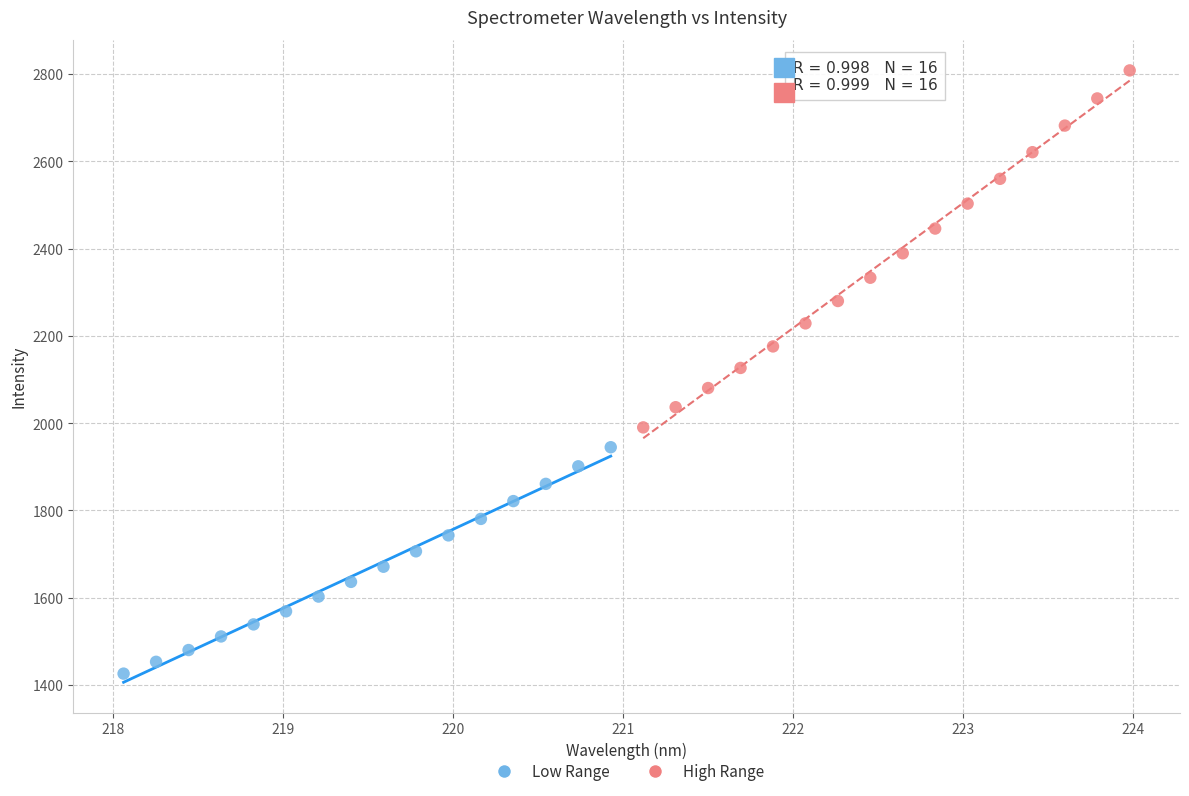

What are all the series names shown in the legend?

Low Range, High Range